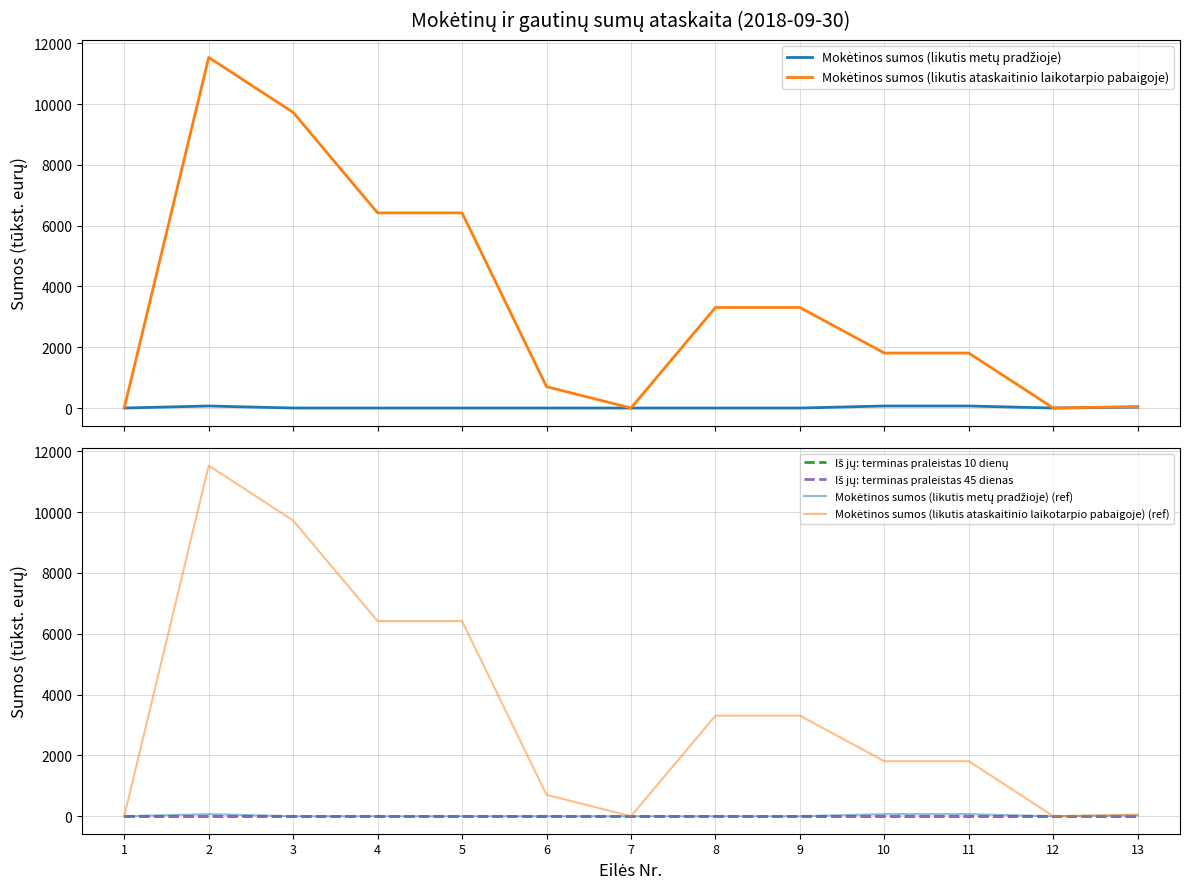

Is the value of Mokėtinos sumos (likutis ataskaitinio laikotarpio pabaigoje) (ref) at 2 greater than the value of Iš jų: terminas praleistas 10 dienų at 4?

Yes